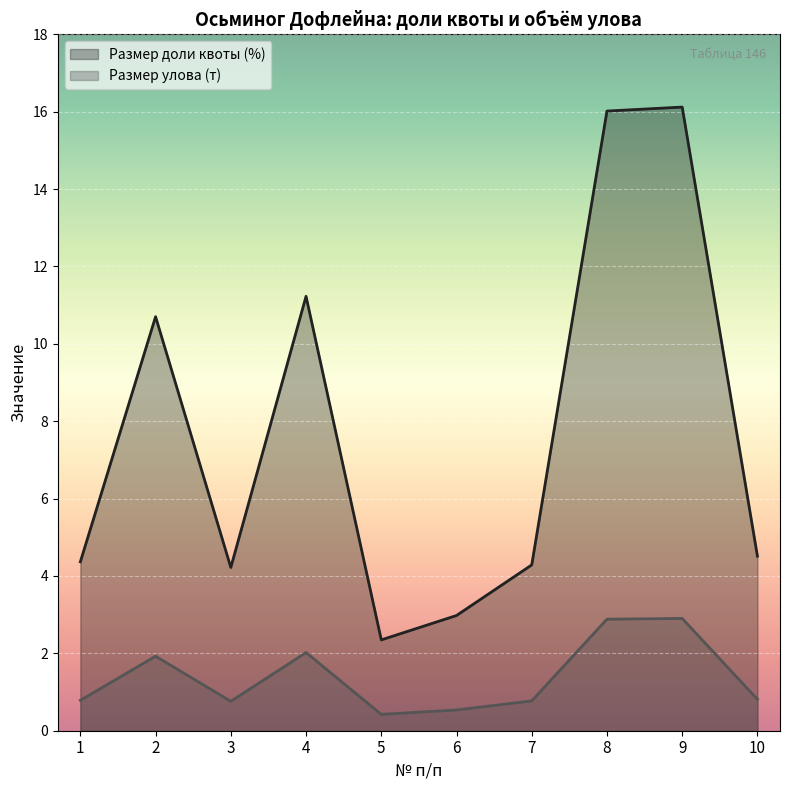

True or false: Размер улова (т) and Размер доли квоты (%) cross at least once.

False